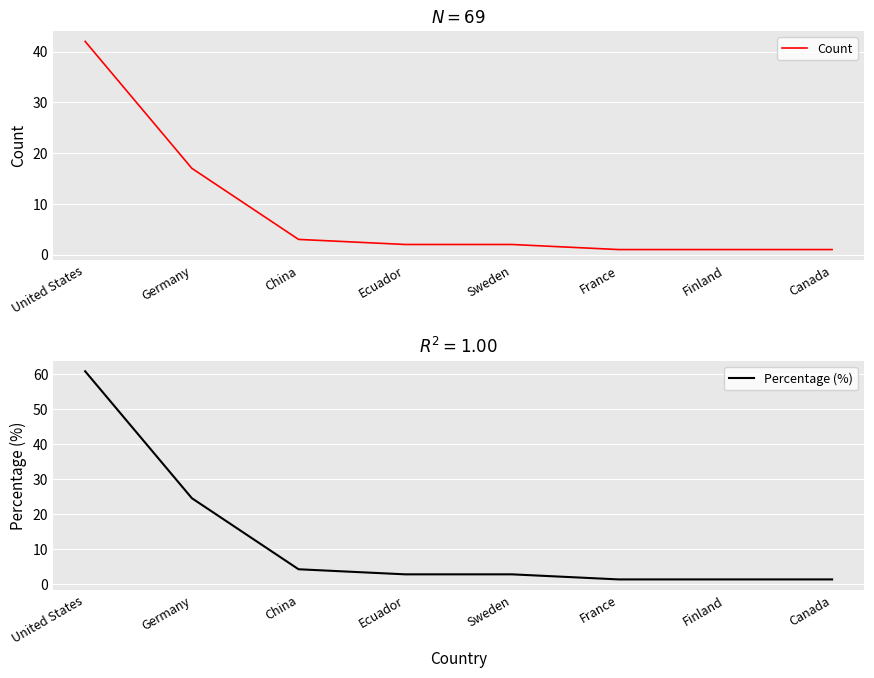

What is the average value of the Count series?

9